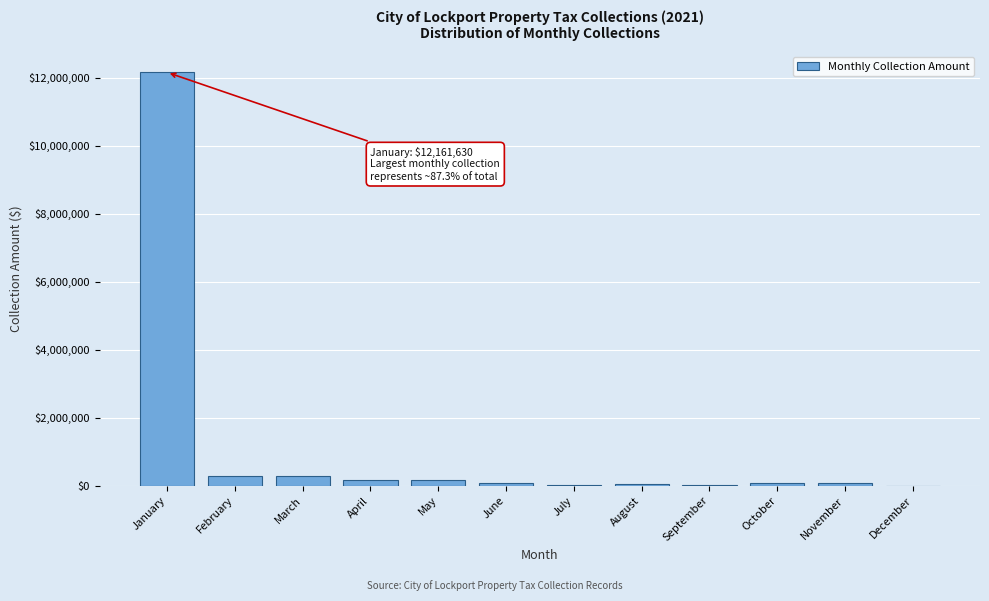

Is it true that the value at March is 283332.7?

True